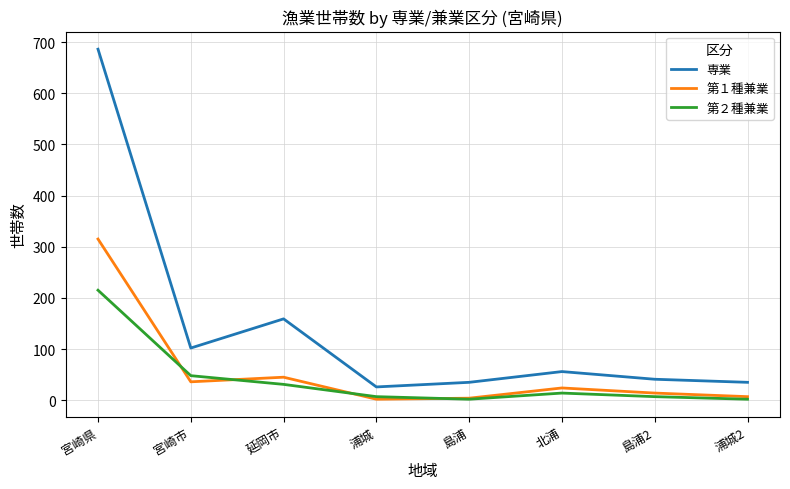

Is this an area chart (filled region under the line)?

No